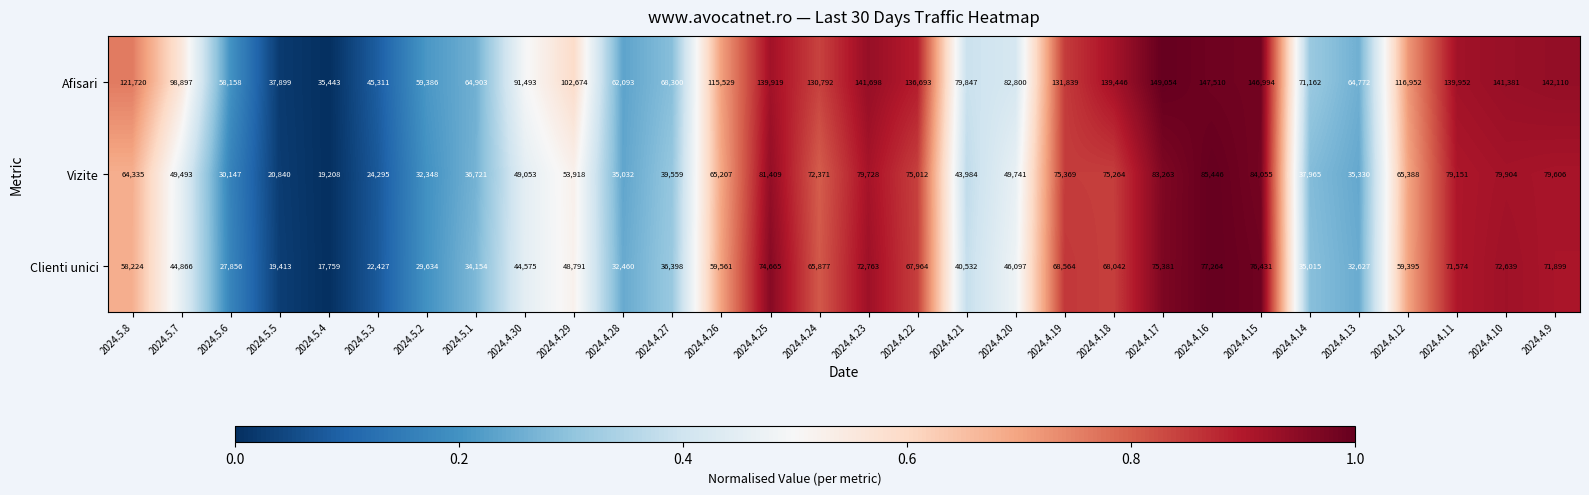

The Afisari series shows 159864 at 2024.5.7. True or false?

False